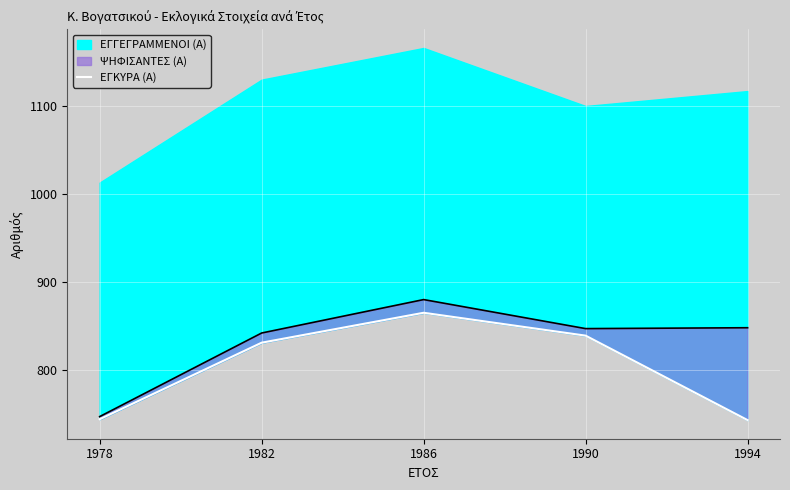

What is the smallest value displayed?

743